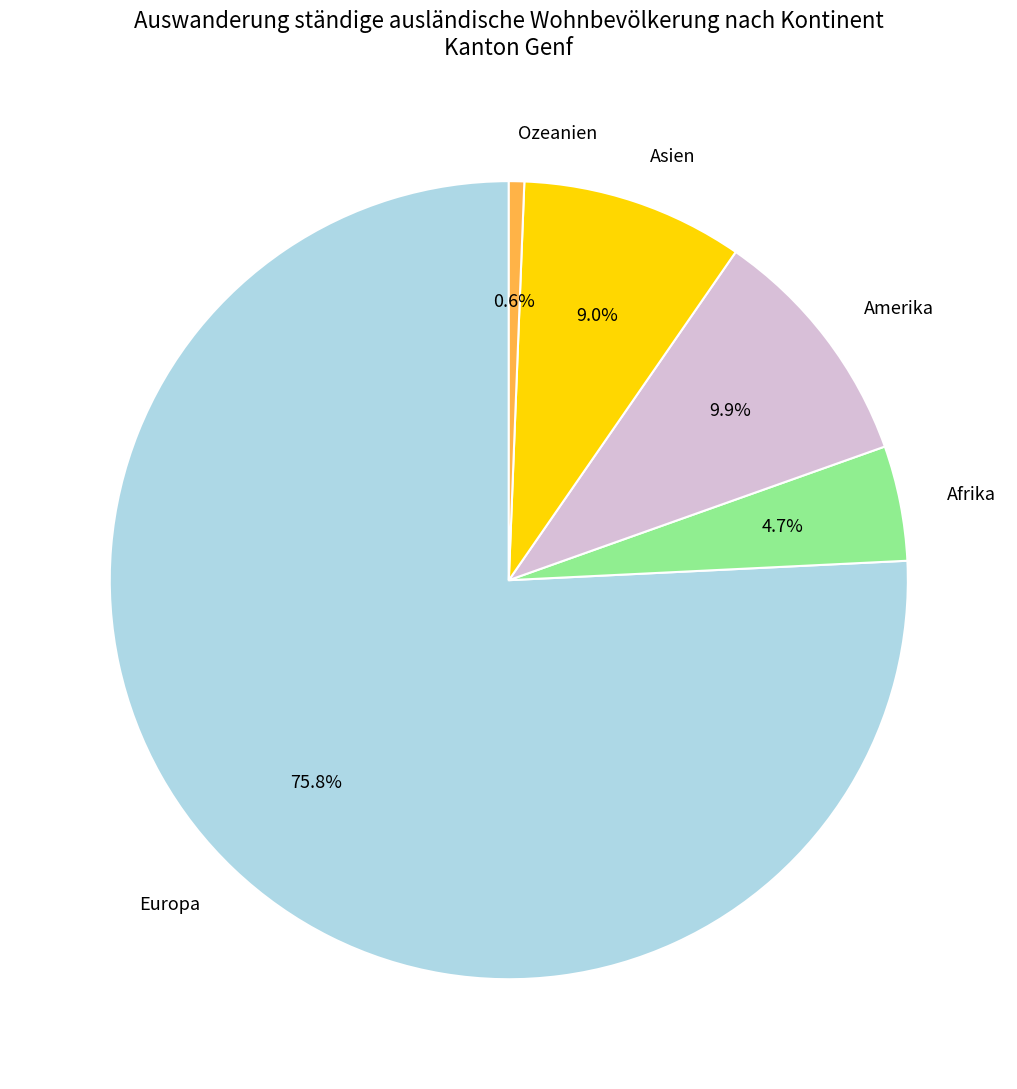

How many segments does this pie chart have?

5